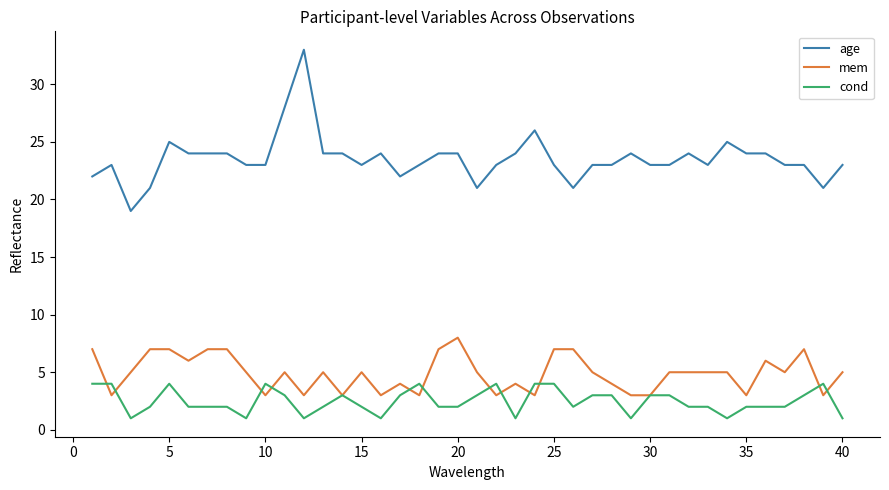

Which series has the widest spread of values?

age